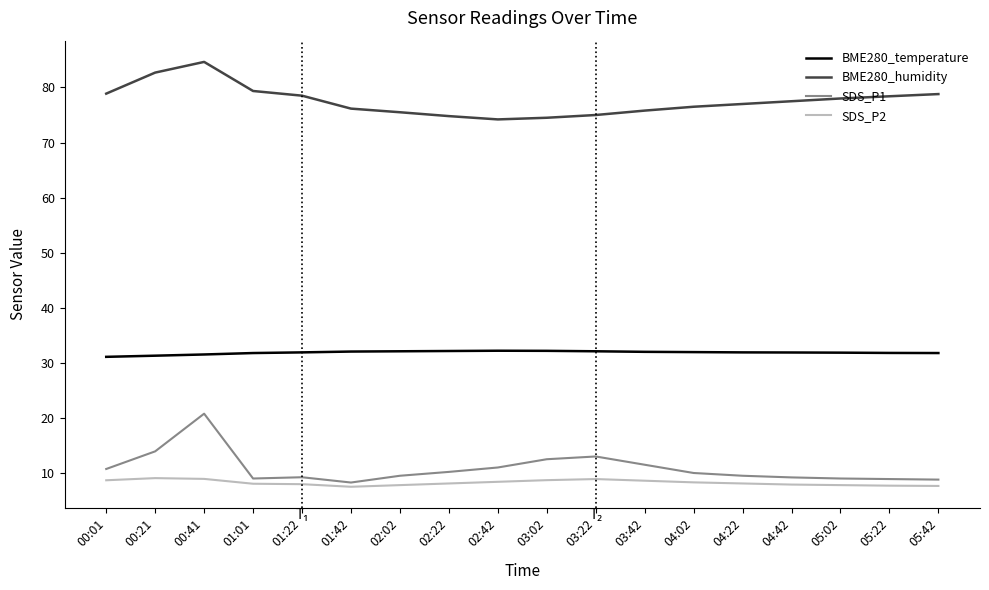

What is the total value across all series at 05:42?

127.0